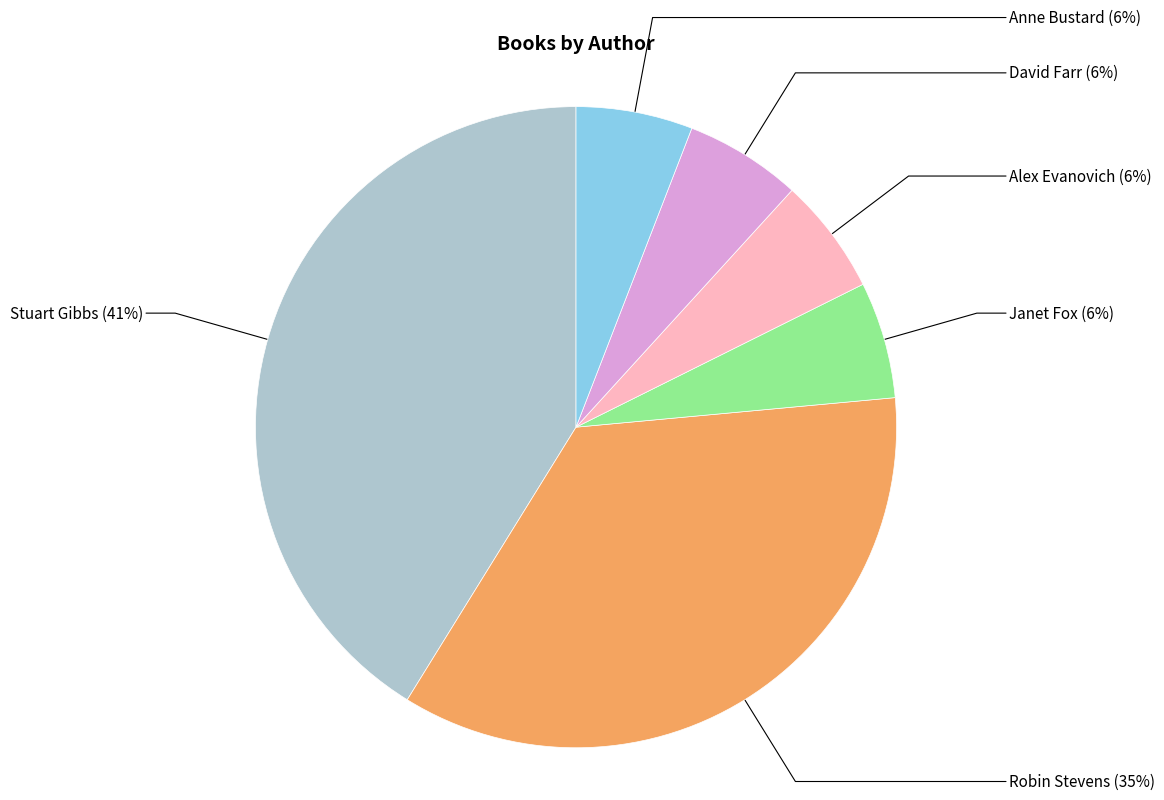

To the nearest percent, what is the difference between the largest and smallest slice percentages?

35%